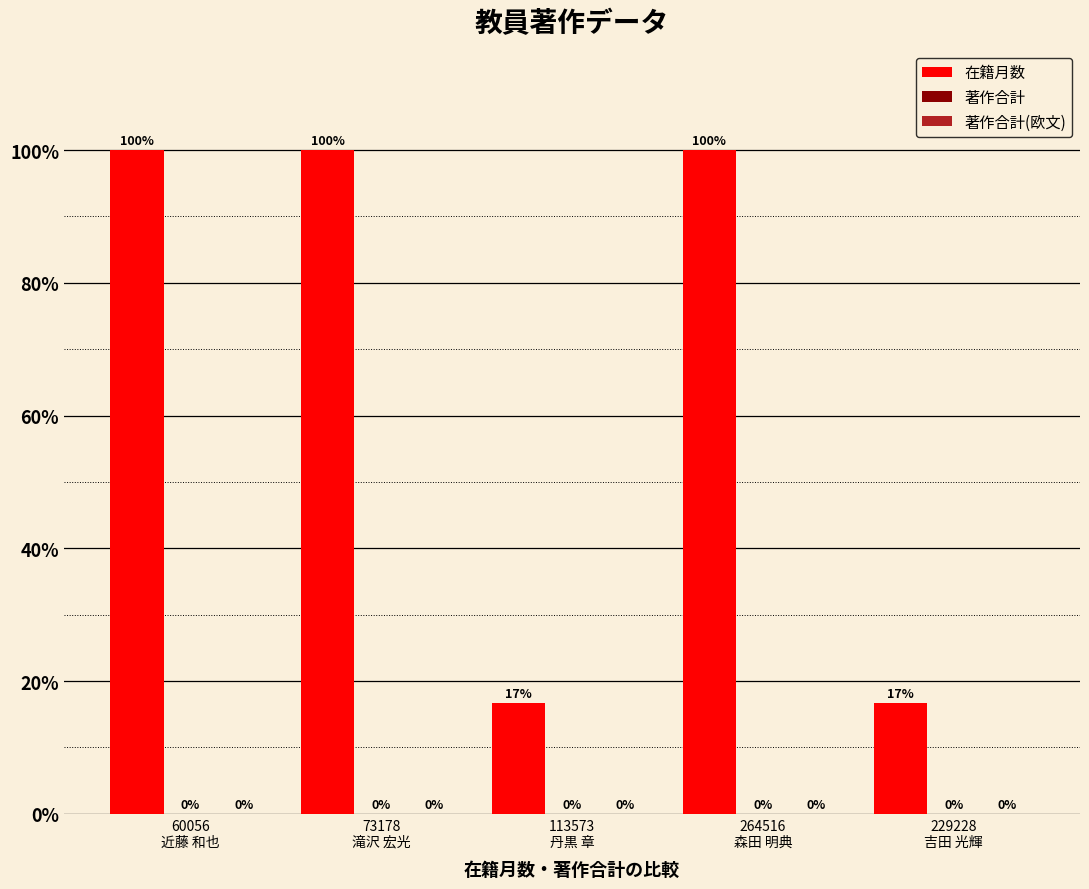

Reading left to right, extract all data points from this chart.

在籍月数: 60056
近藤 和也=100.0	73178
滝沢 宏光=100.0	113573
丹黒 章=16.7	264516
森田 明典=100.0	229228
吉田 光輝=16.7
著作合計: 60056
近藤 和也=0.0	73178
滝沢 宏光=0.0	113573
丹黒 章=0.0	264516
森田 明典=0.0	229228
吉田 光輝=0.0
著作合計(欧文): 60056
近藤 和也=0.0	73178
滝沢 宏光=0.0	113573
丹黒 章=0.0	264516
森田 明典=0.0	229228
吉田 光輝=0.0